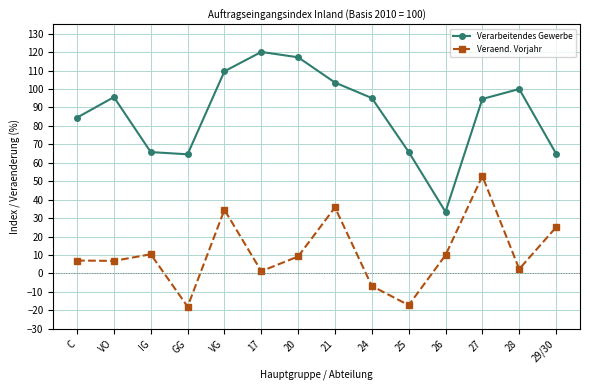

True or false: Verarbeitendes Gewerbe and Veraend. Vorjahr intersect in this chart.

False